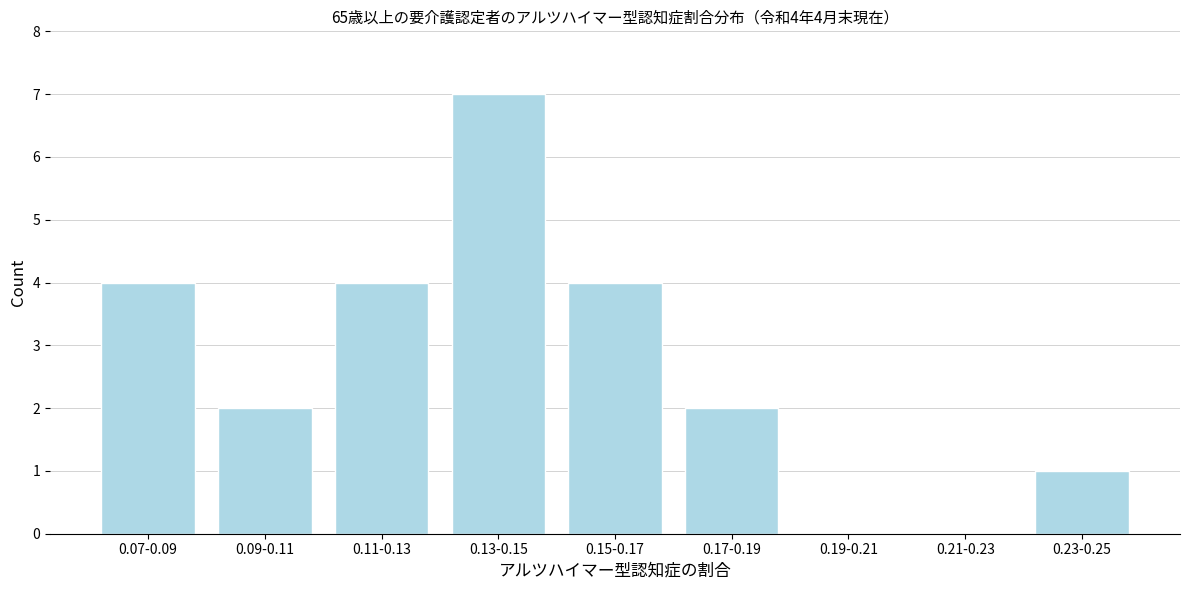

Reading right to left, transcribe all the data shown in this chart.

0.23-0.25=1	0.21-0.23=0	0.19-0.21=0	0.17-0.19=2	0.15-0.17=4	0.13-0.15=7	0.11-0.13=4	0.09-0.11=2	0.07-0.09=4